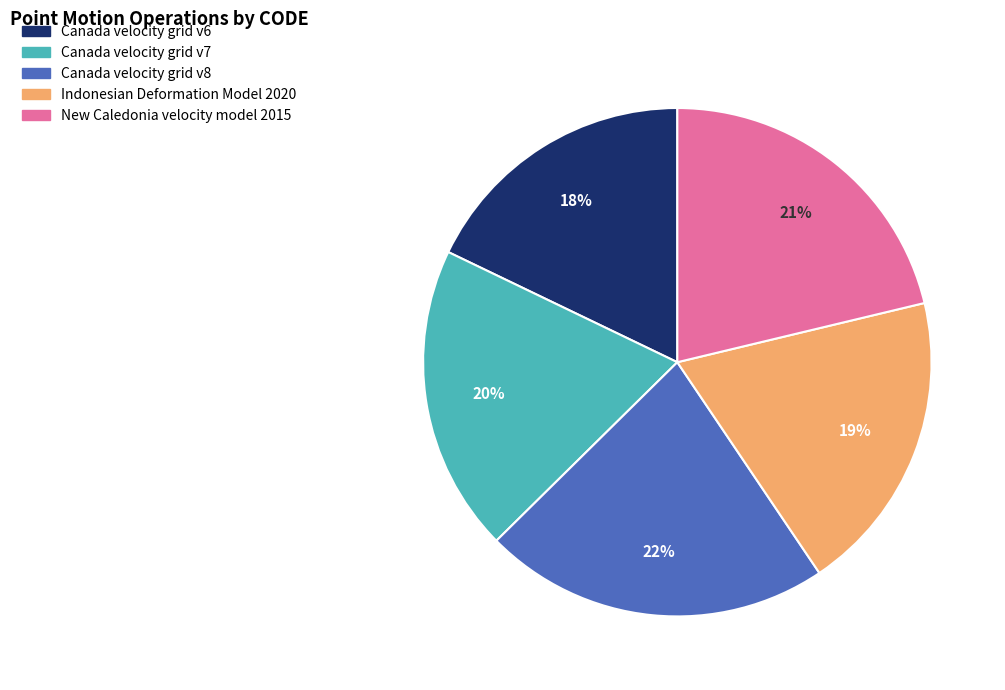

How many segments does this pie chart have?

5